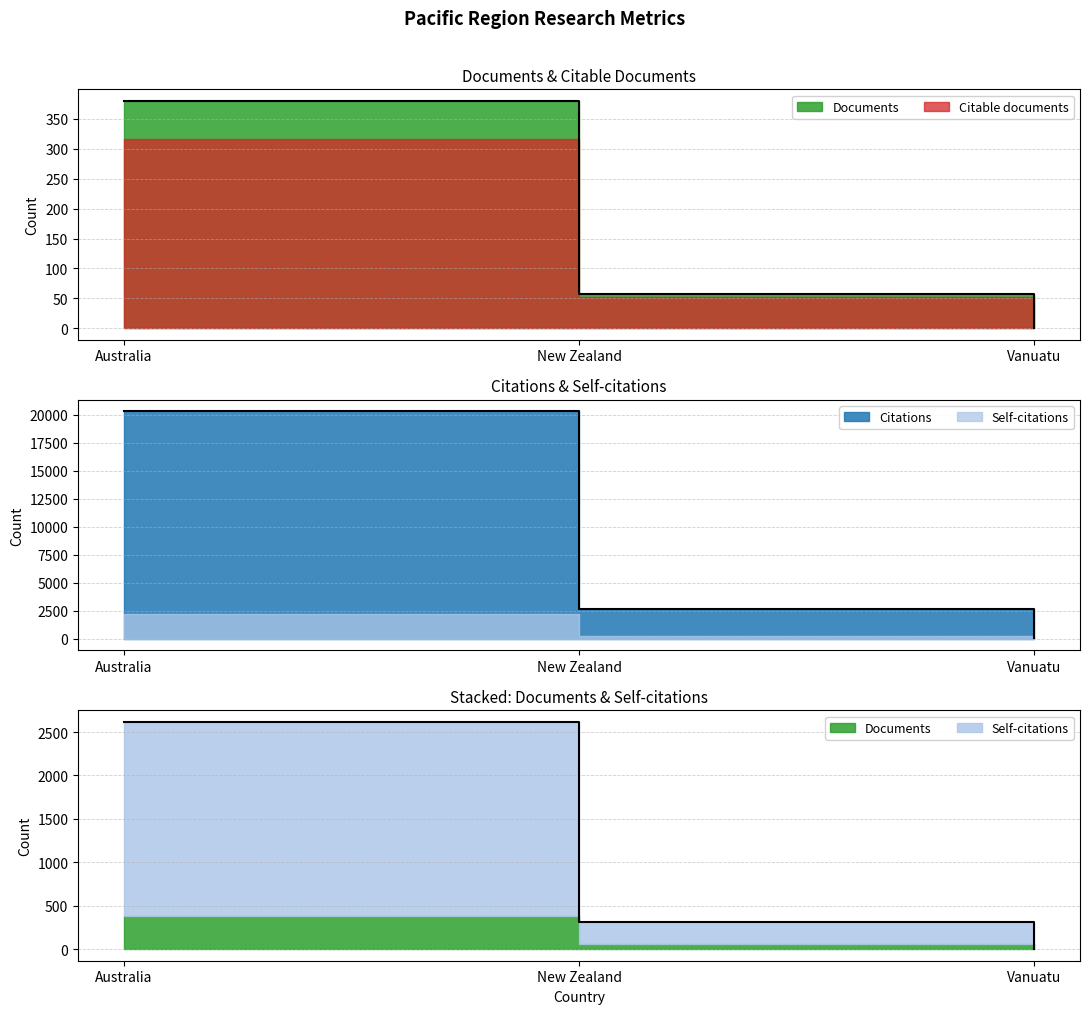

Is it true that Citations equals 4 at Vanuatu?

False